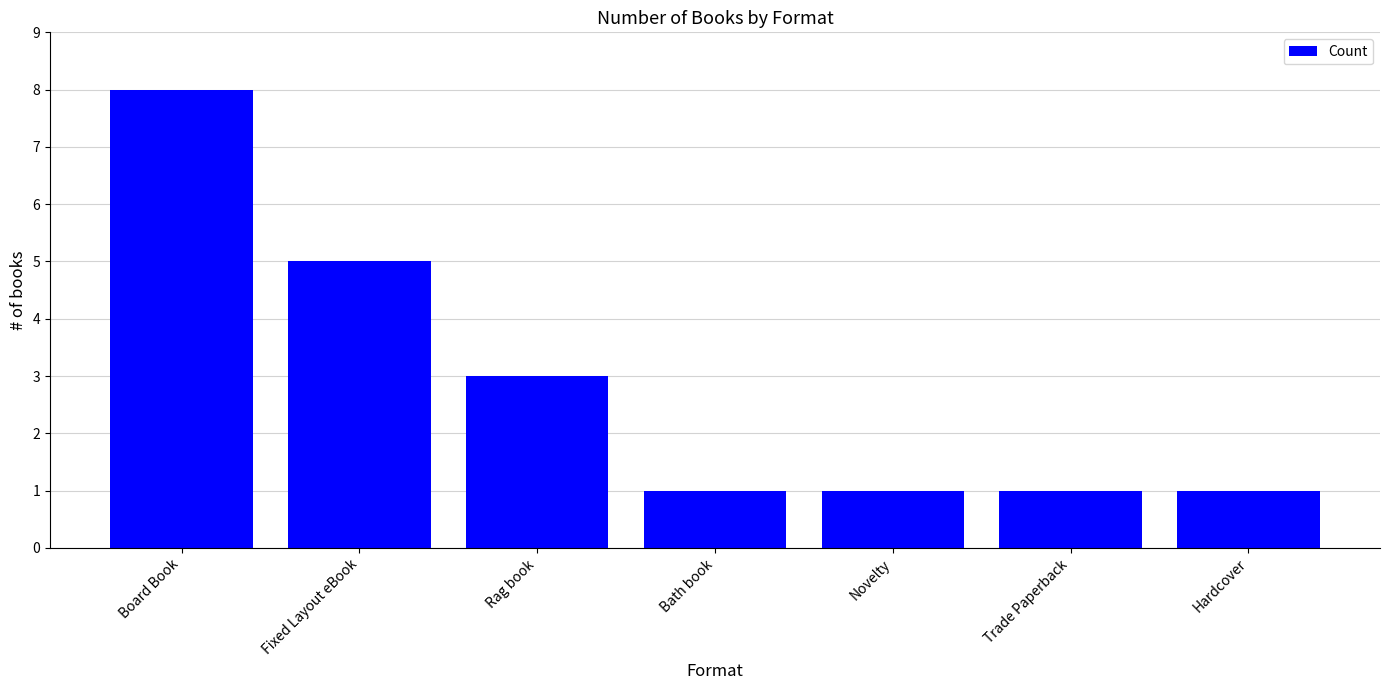

Which has a higher value, Board Book or Bath book?

Board Book